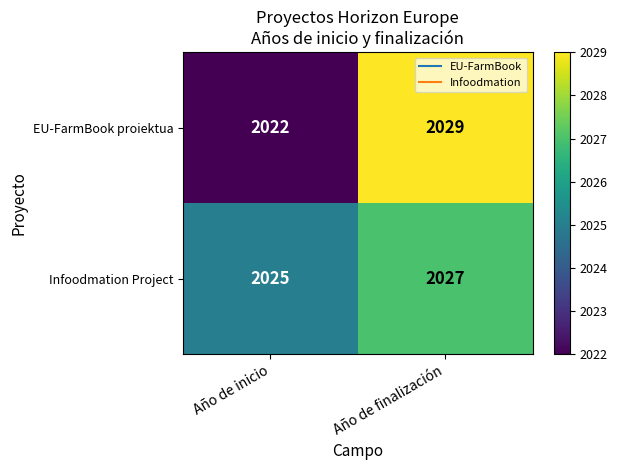

What is the difference between the highest and lowest values at Año de finalización?

2